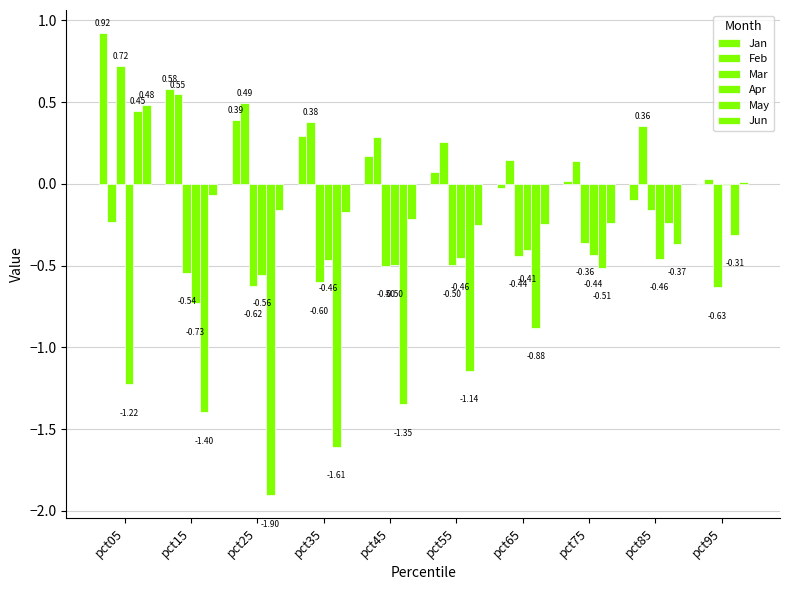

How many data points in Jan are above 0?

8